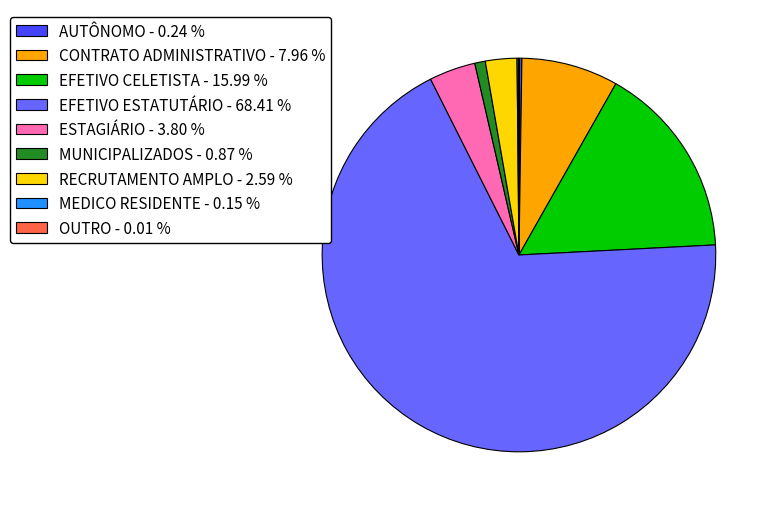

Is there any slice that represents more than half of the pie?

Yes